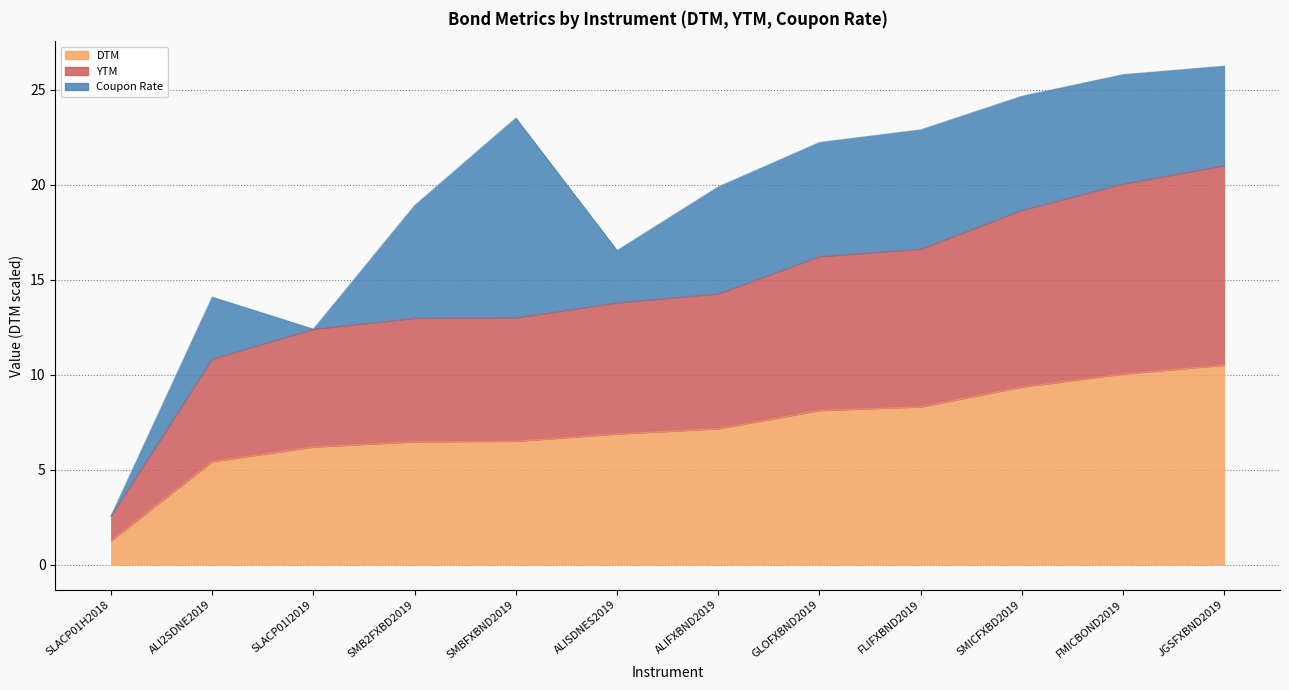

What is the sum of the DTM values at ALIFXBND2019 and ALI2SDNE2019?

12.6